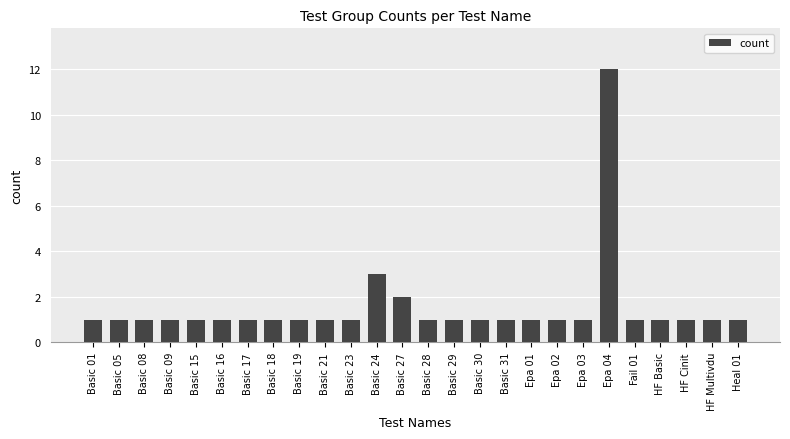

What is the label of the 12th bar from the left?

Basic 24